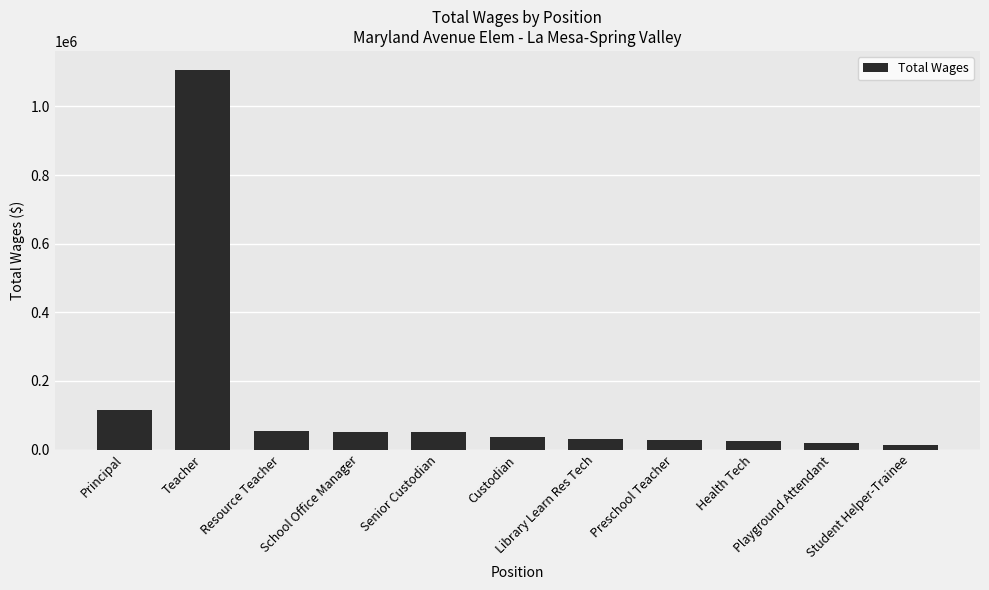

What is the difference between the values at Library Learn Res Tech and Health Tech?

5906